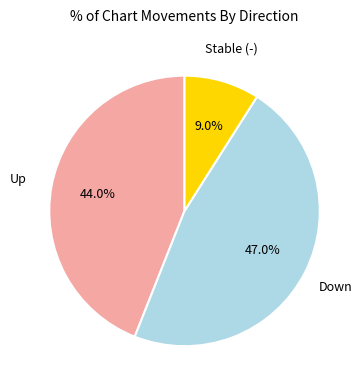

Rank the categories by value from lowest to highest.

Stable (-), Up, Down